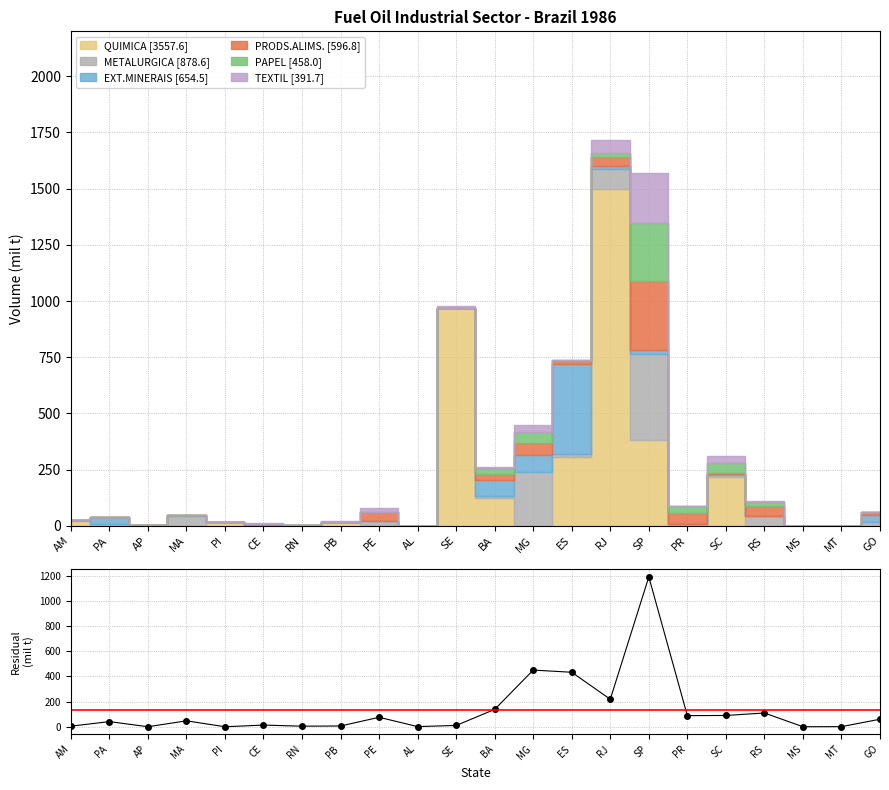

At which label is the value closest to 595?

MG